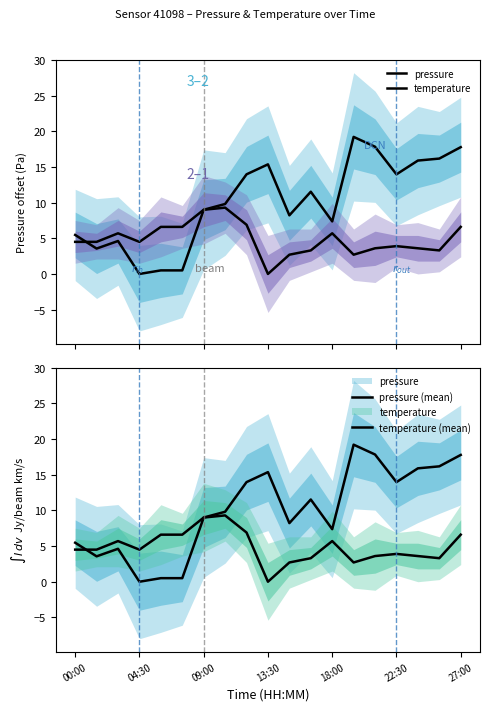

Which category has the lowest value across all series?

04:30